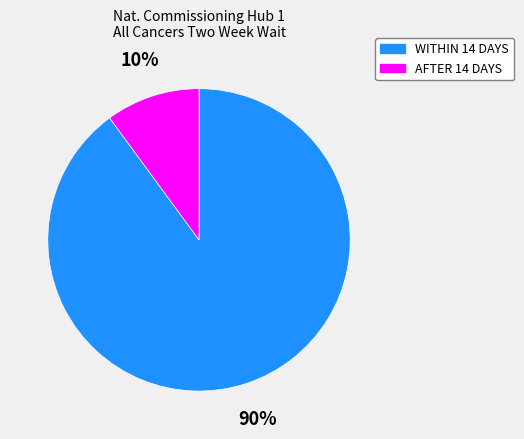

Which slice is the largest?

WITHIN 14 DAYS